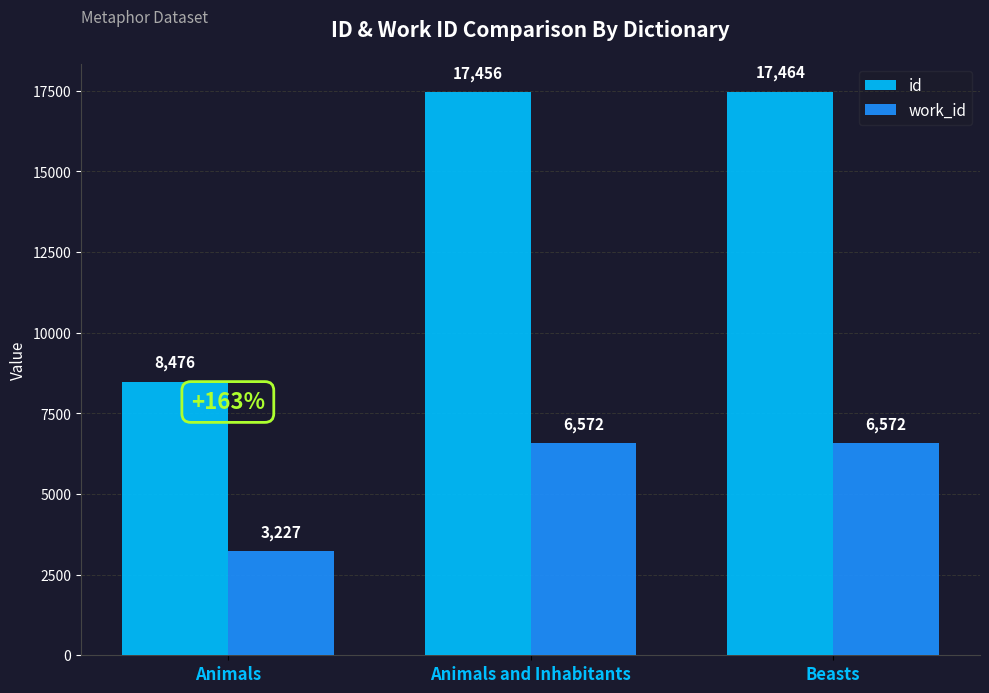

Are the bars horizontal?

No